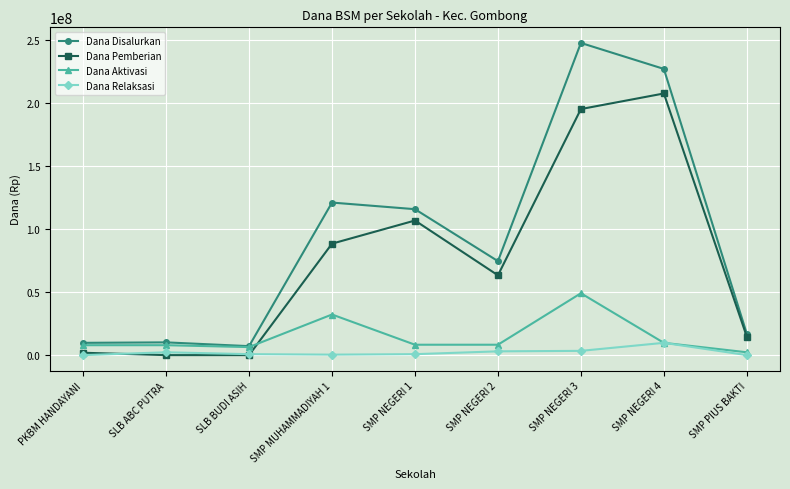

What is the average value of the Dana Disalurkan series?

92291667